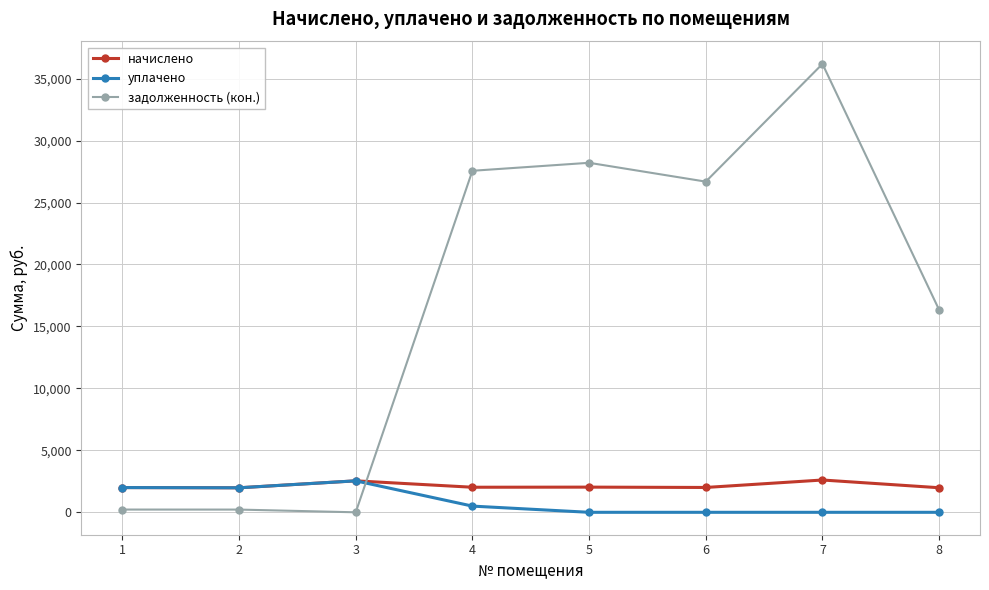

At which category is the sum across all series the highest?

7